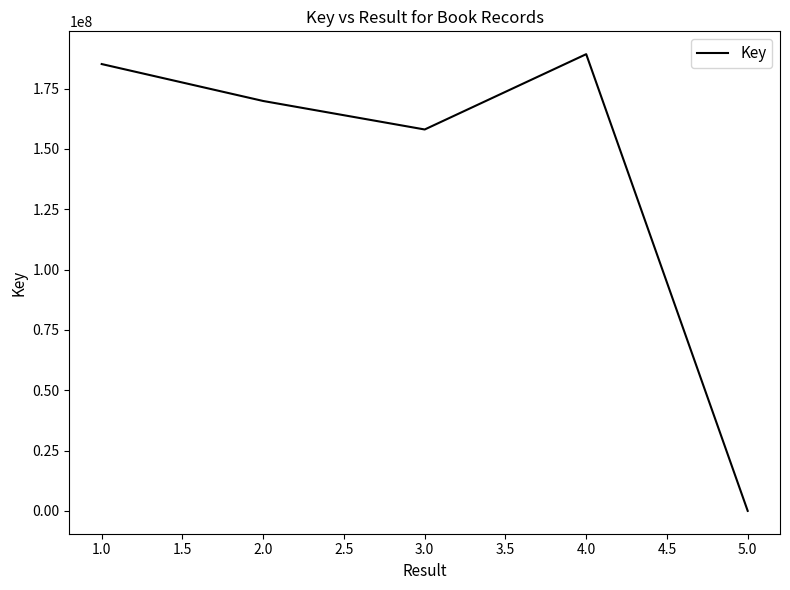

Does the chart display data point markers on the line(s)?

No